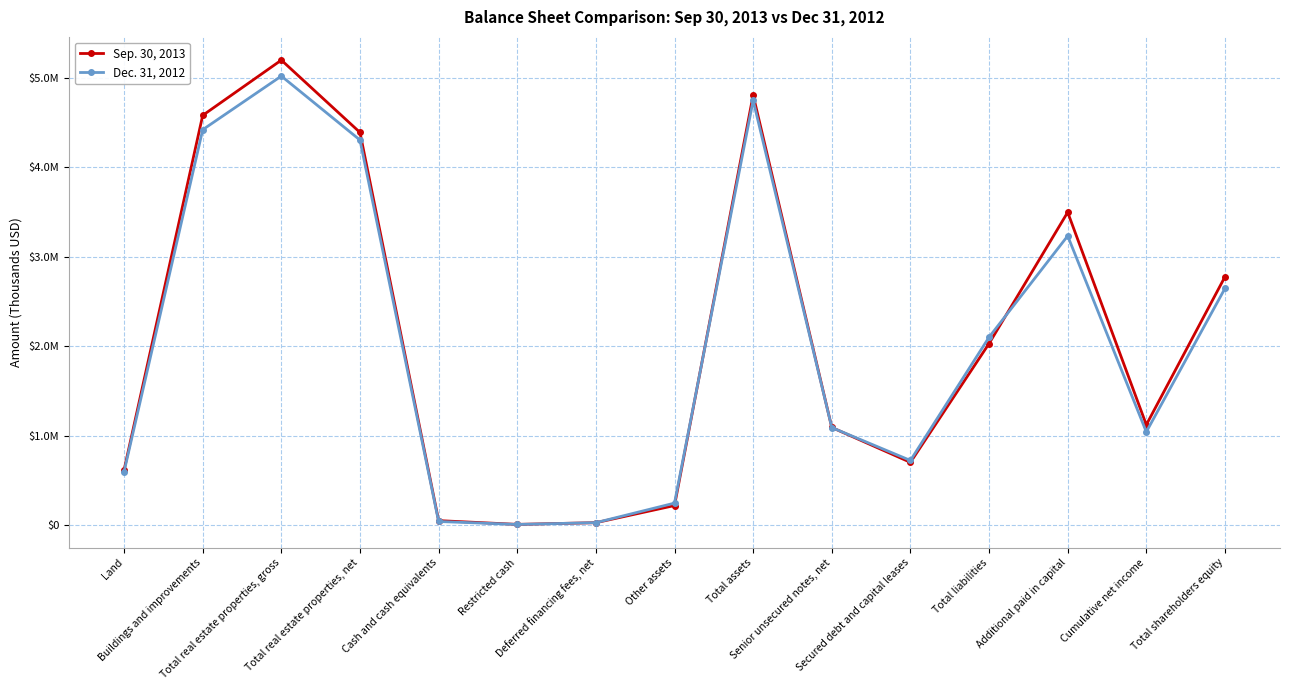

The Dec. 31, 2012 series shows 3233354 at Additional paid in capital. True or false?

True